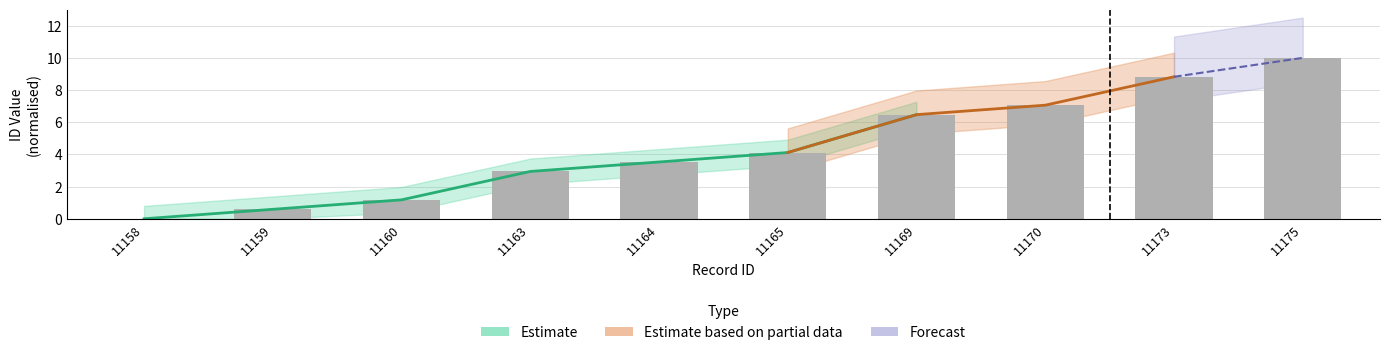

At which label does id_mid reach its peak?

11175